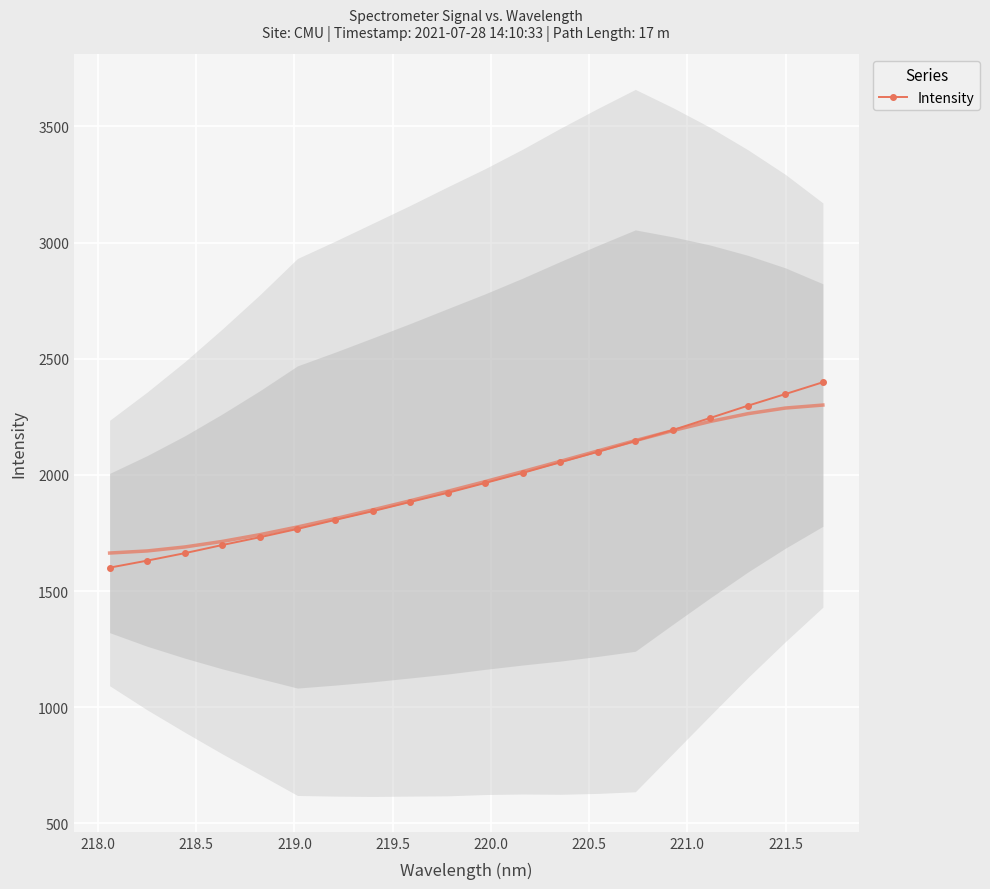

What is the value of the Intensity point at the 3rd from the left?

1663.4